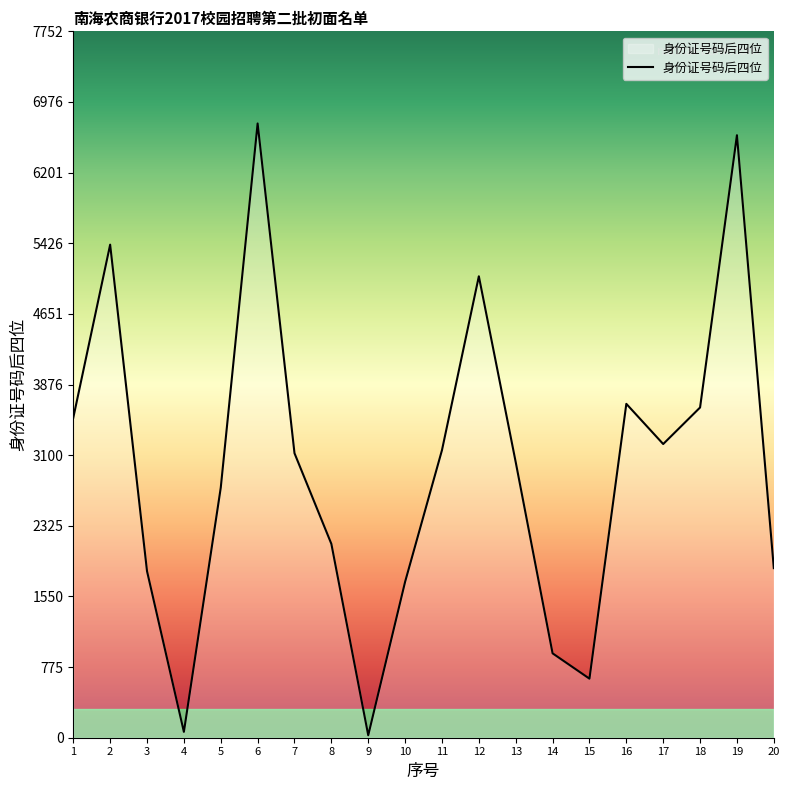

Reading right to left, transcribe all the data shown in this chart.

20=1861	19=6612	18=3624	17=3223	16=3664	15=648	14=926	13=3024	12=5064	11=3156	10=1711	9=27	8=2127	7=3122	6=6741	5=2744	4=64	3=1828	2=5411	1=3511